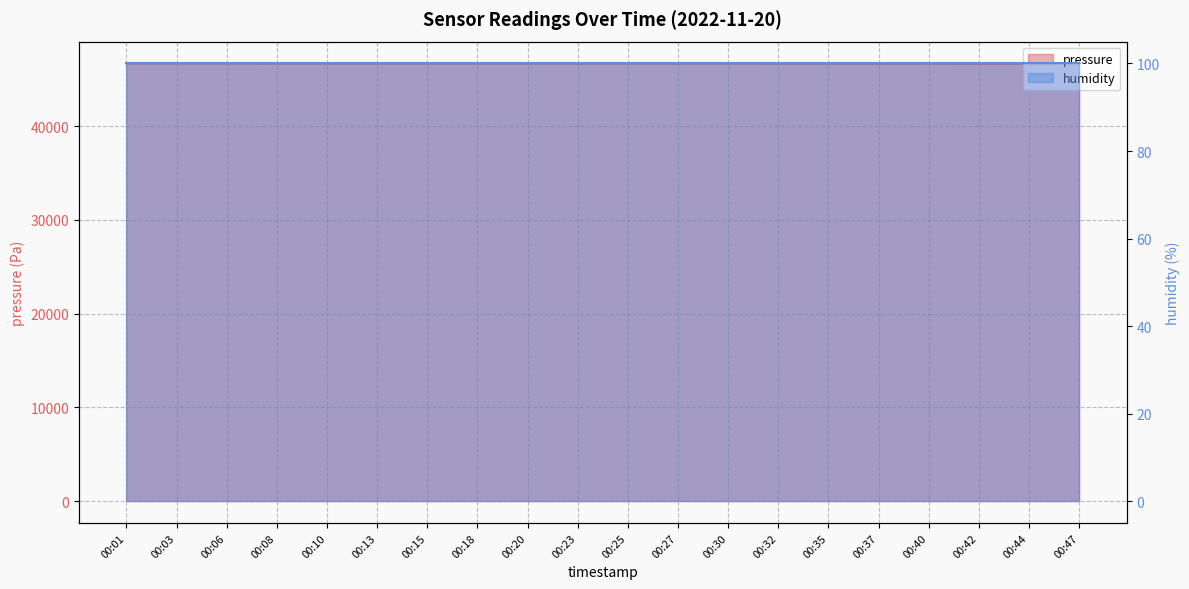

What is the sum of the values at 00:42 and 00:32?

93281.7